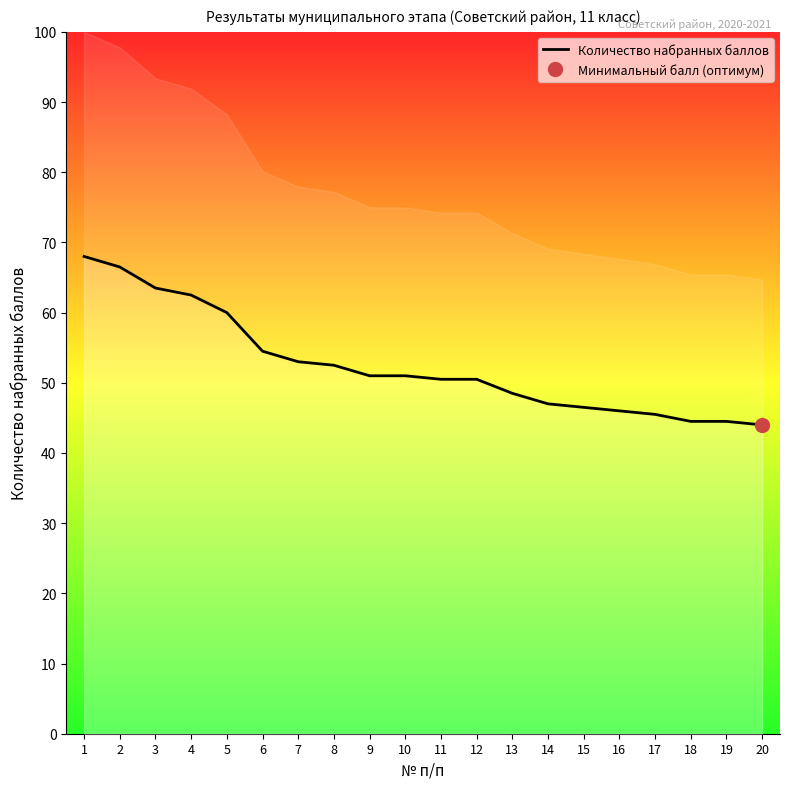

Where is the data nearest to the value 56?

6